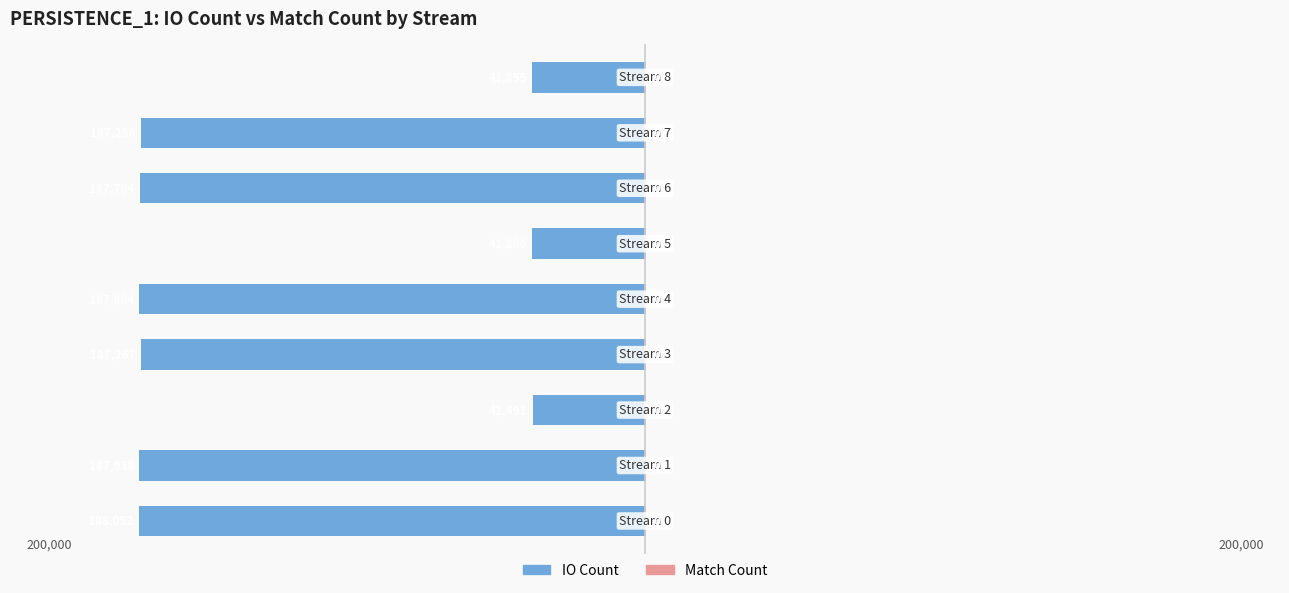

Are the bars grouped side by side (vs. stacked)?

Yes